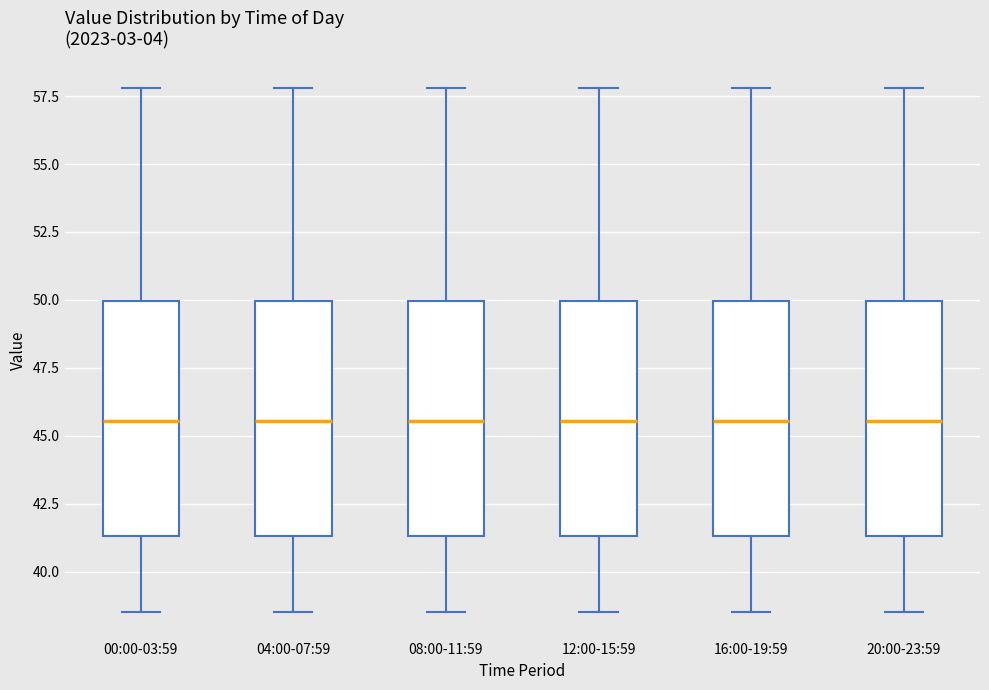

Where does the median line of the box for 12:00-15:59 sit on the y-axis? The values are not printed on the chart, so give them approximately, as read against the axis.

45.5